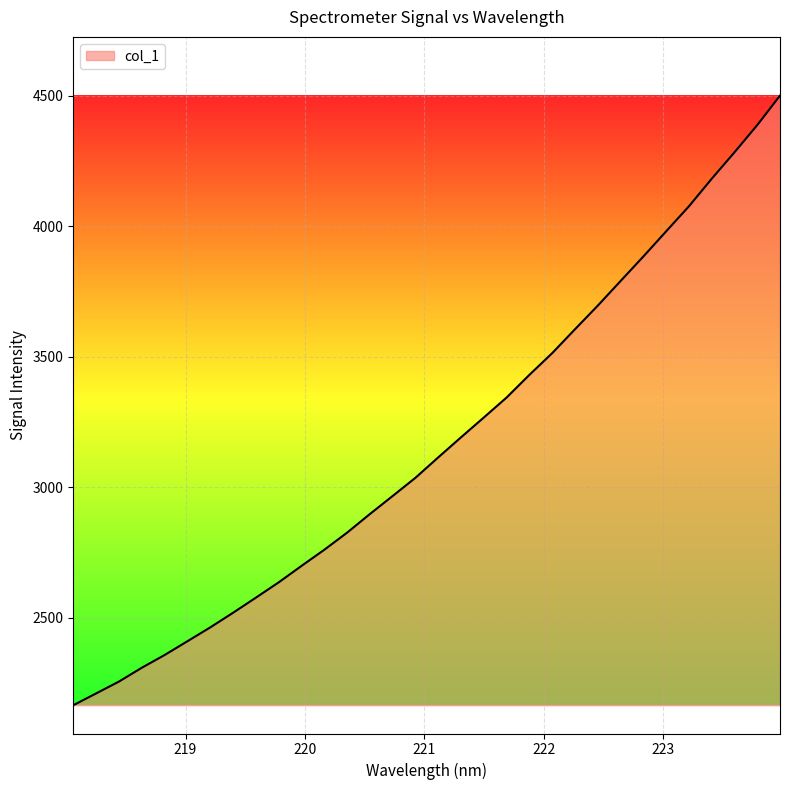

How many distinct data groups are displayed?

1